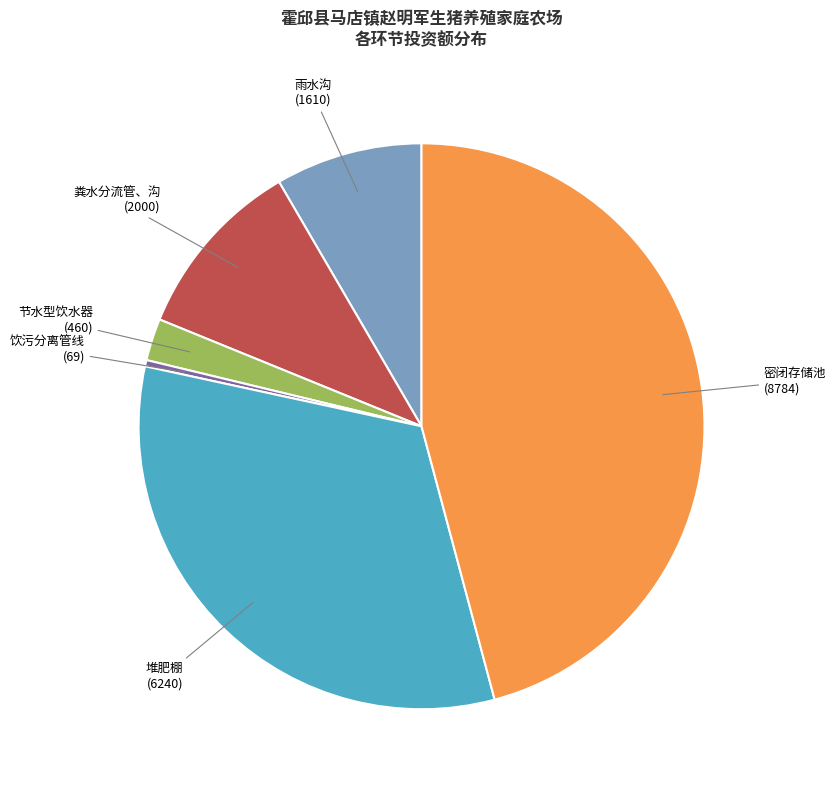

Is there a majority slice in this chart?

No